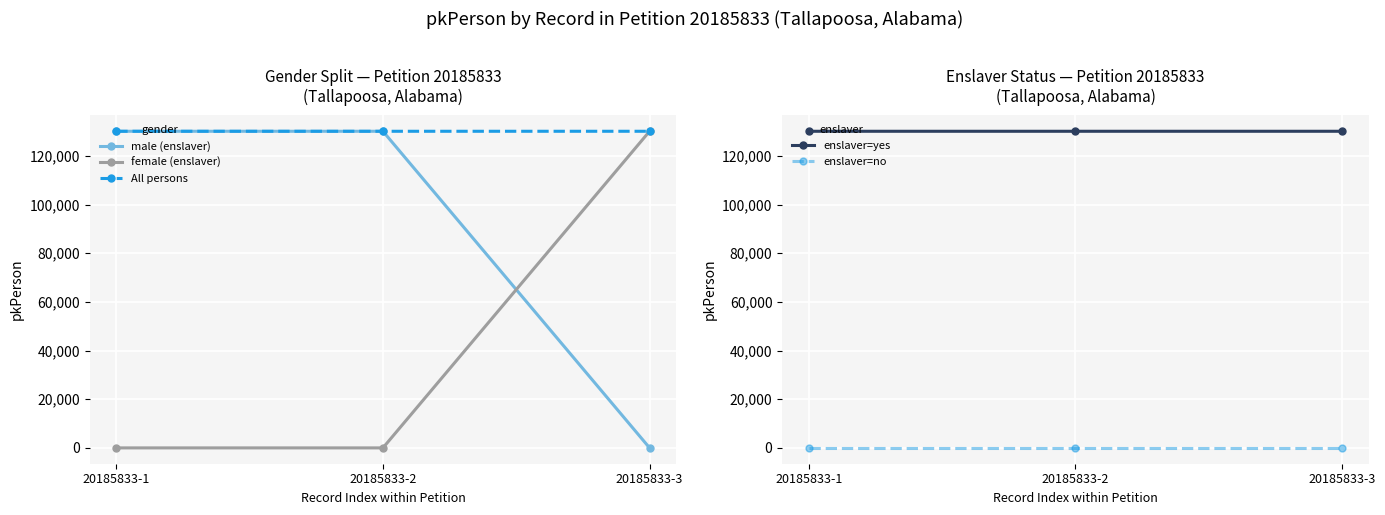

What is the difference between the highest and lowest values at 20185833-2?

130105